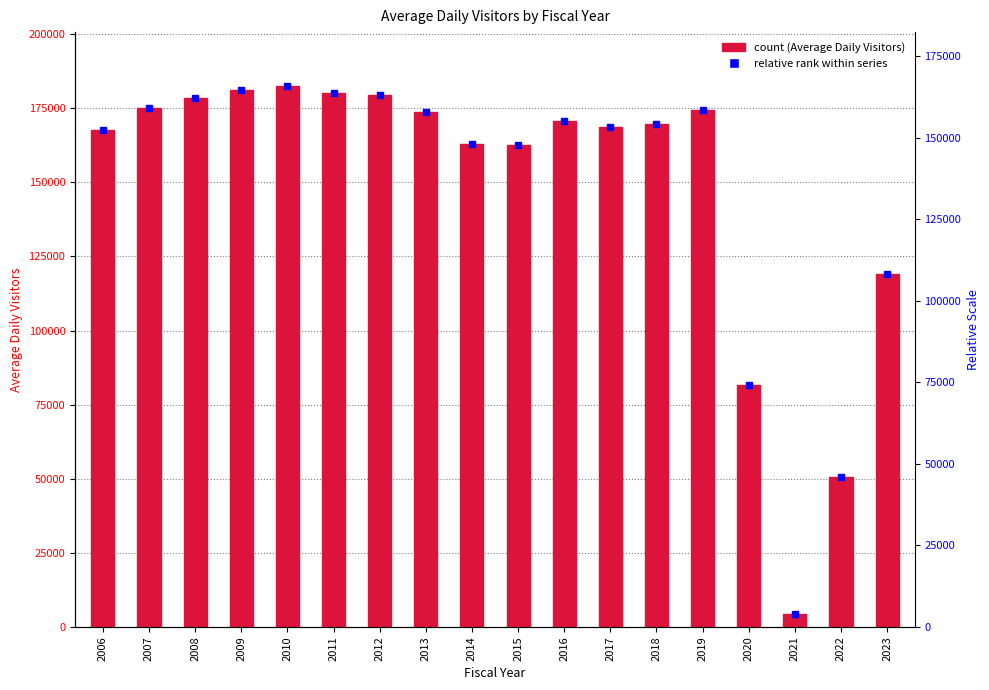

How many series are shown in this chart?

1